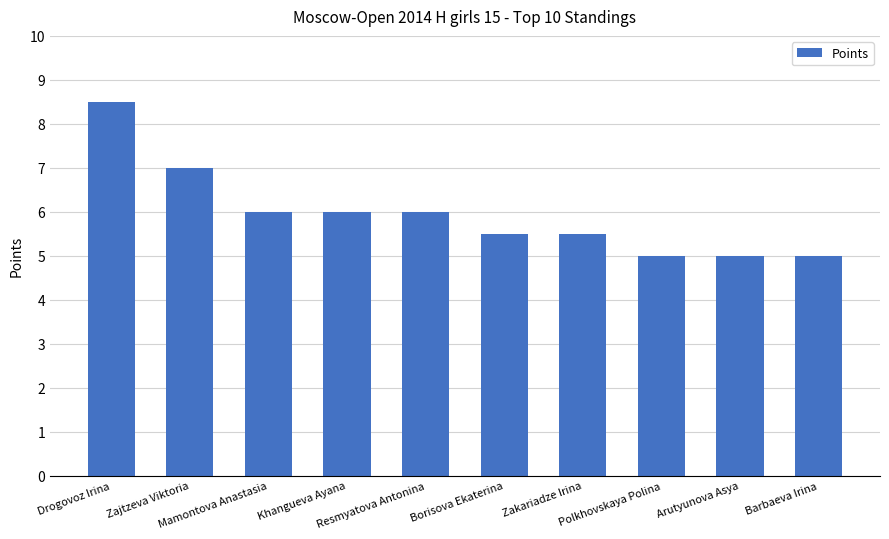

What is the smallest value displayed?

5.0